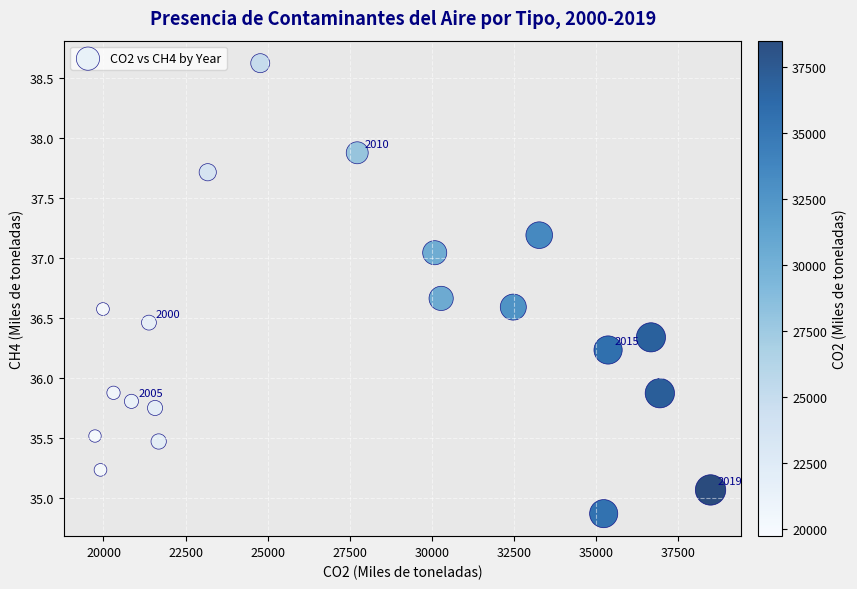

What is the range of Y values (max minus min)?

3.7